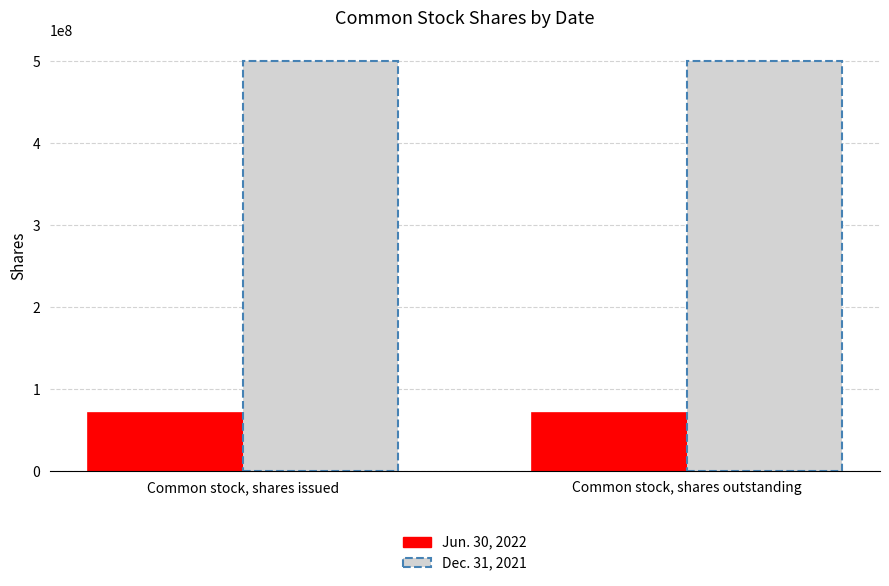

What is the minimum value for Jun. 30, 2022?

70704123